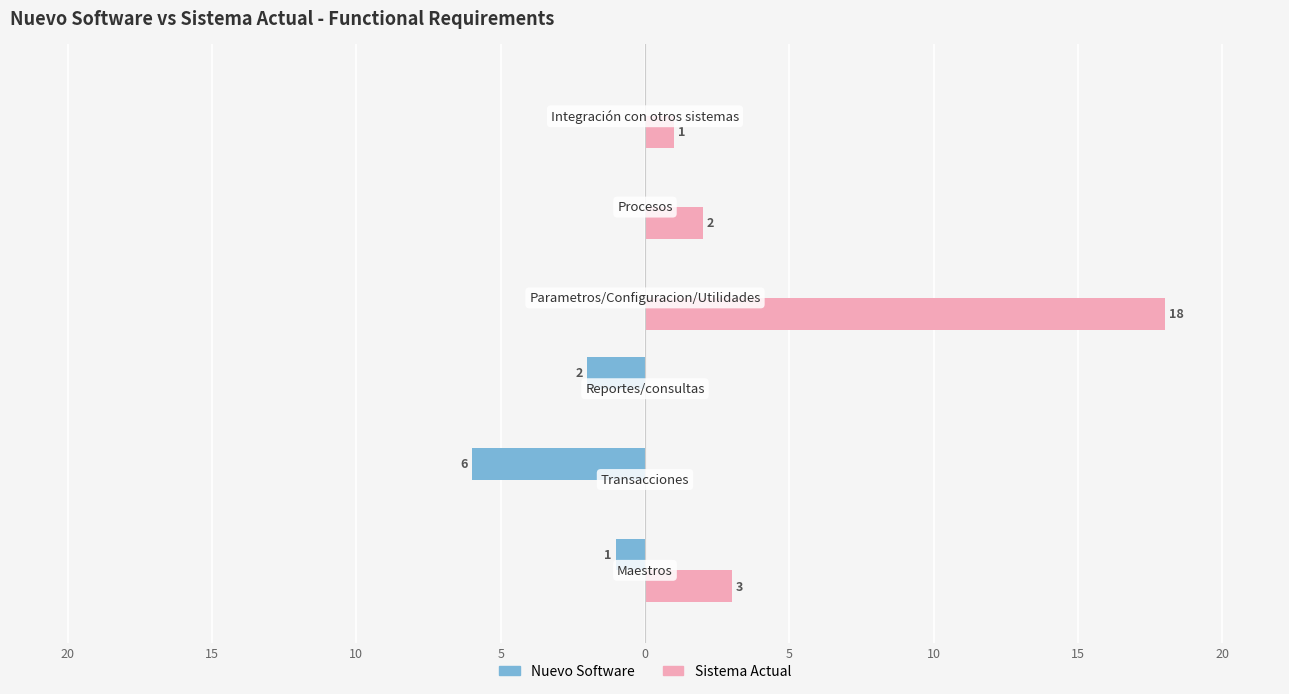

What are all the series names shown in the legend?

Nuevo Software, Sistema Actual